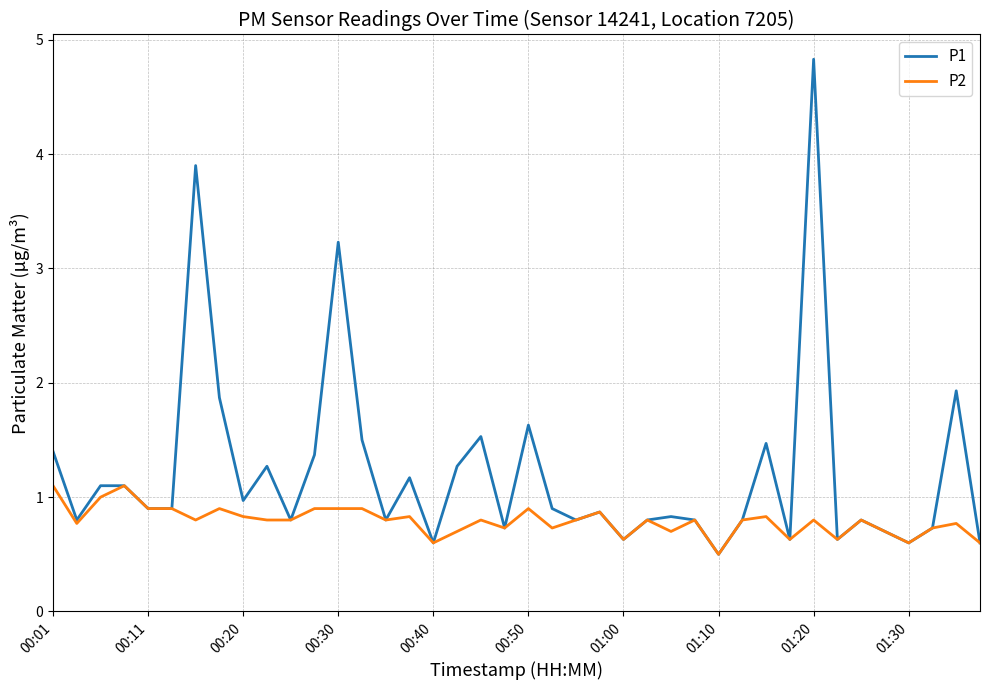

Which series has the widest spread of values?

P1